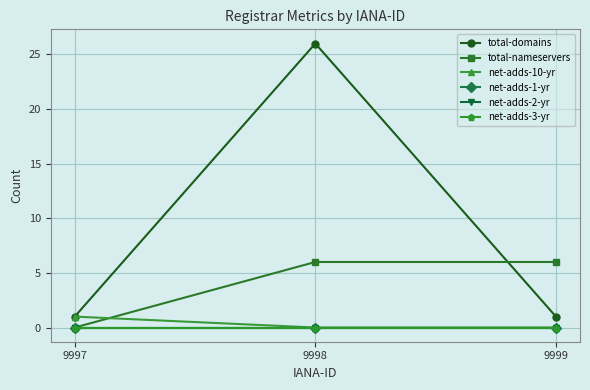

Which series changed the most between 9998 and 9999?

total-domains